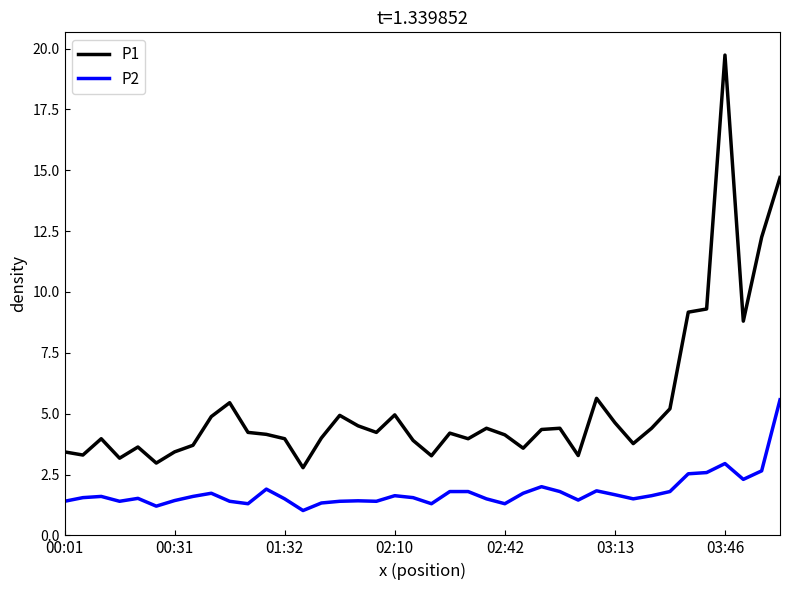

Which series has the largest range (max minus min)?

P1